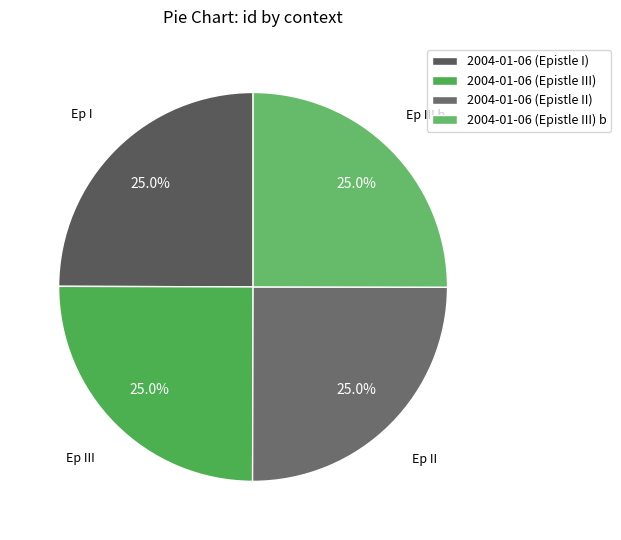

To the nearest percent, what portion does 2004-01-06 (Epistle III) b represent?

25%